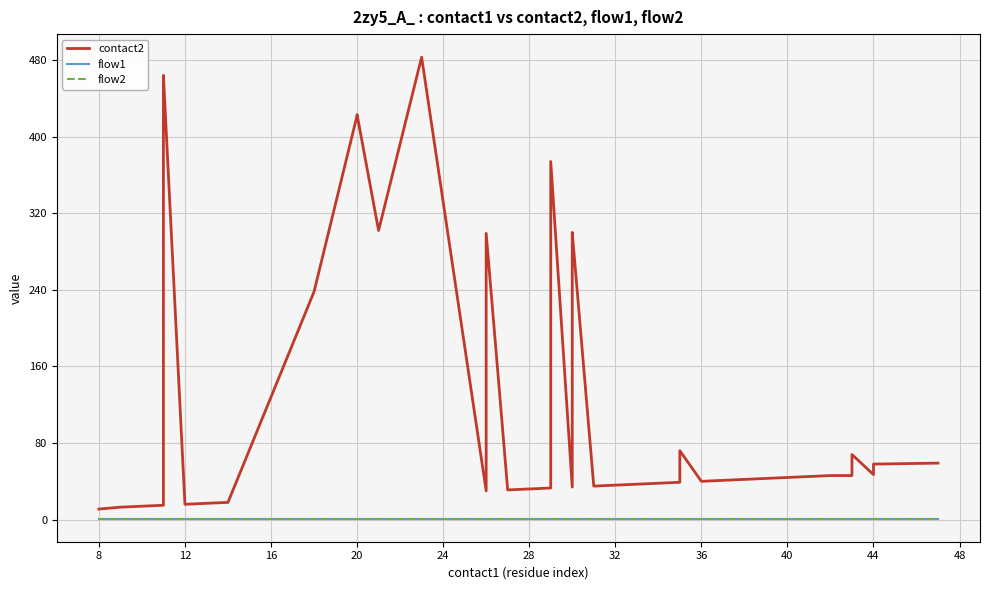

How many interior local valleys does the contact2 series have?

8